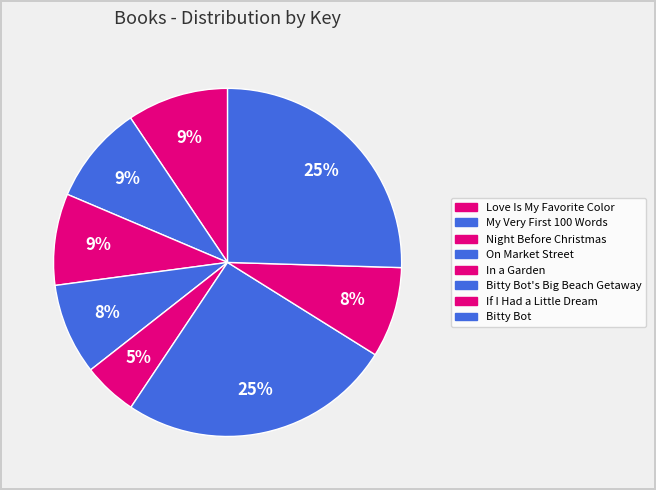

How many segments does this pie chart have?

8